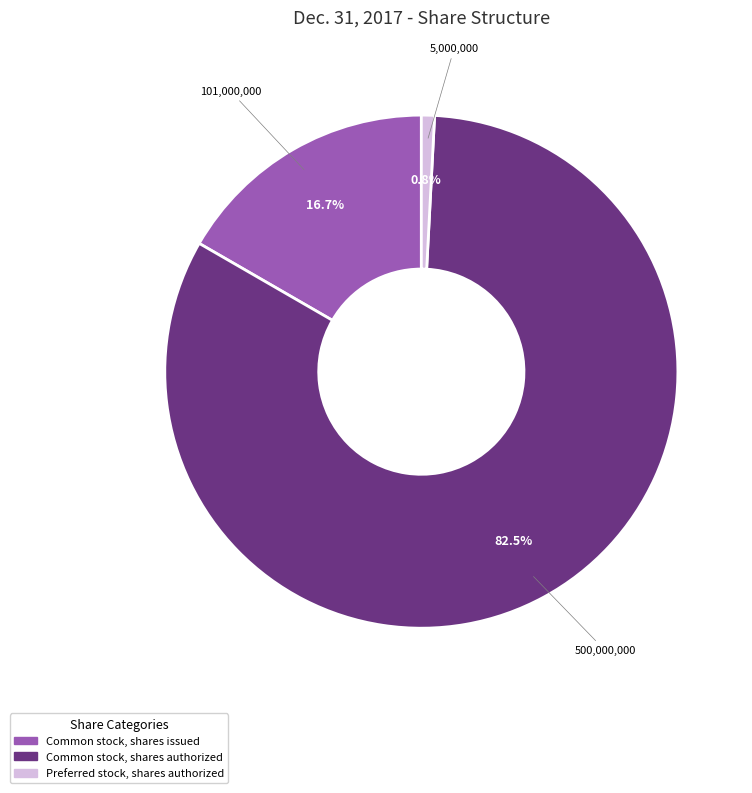

True or false: Preferred stock, shares authorized accounts for 11% of the total.

False